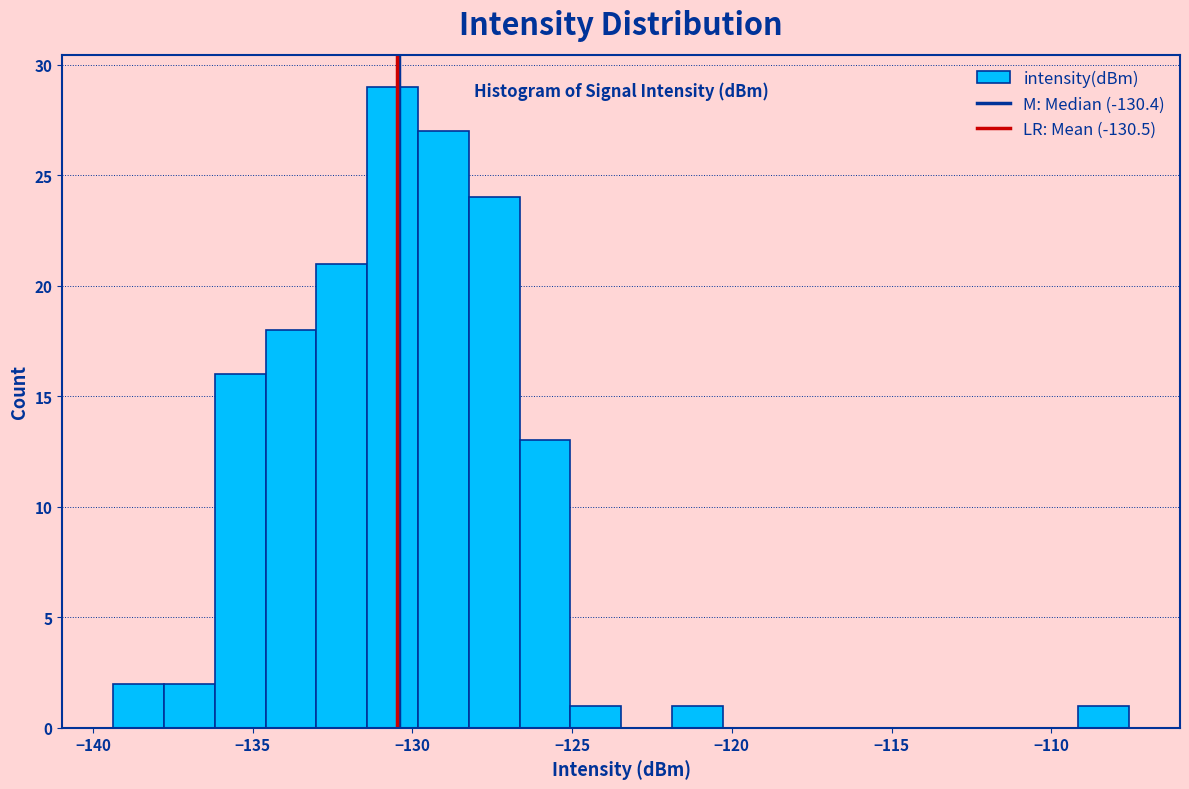

Read against the x-axis, roughly where is the centre of the tallest bar?

-130.5